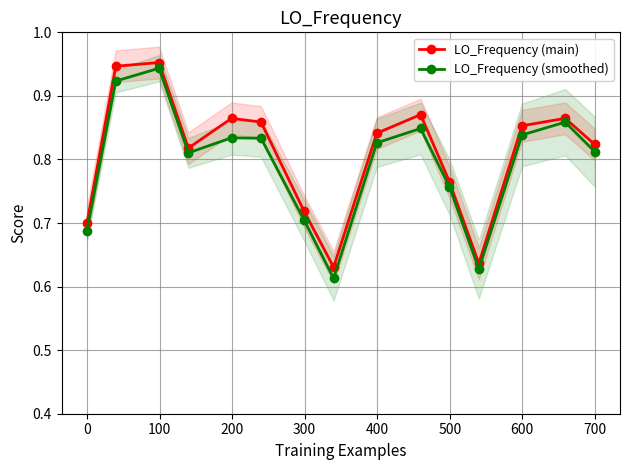

True or false: LO_Frequency (main) has more than 1 interior local peaks.

True